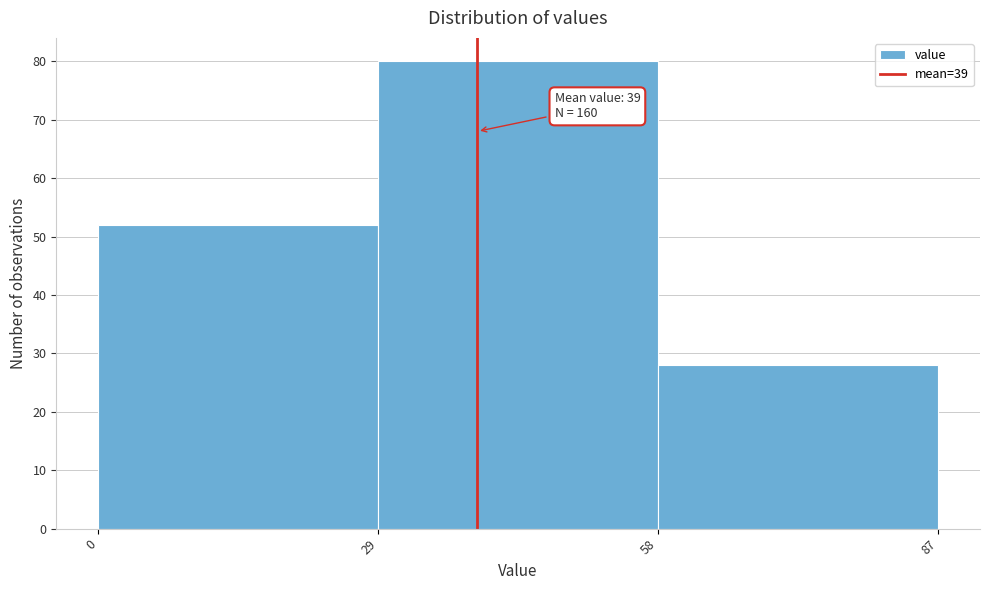

Which range on the x-axis has the tallest bar?

29 to 58